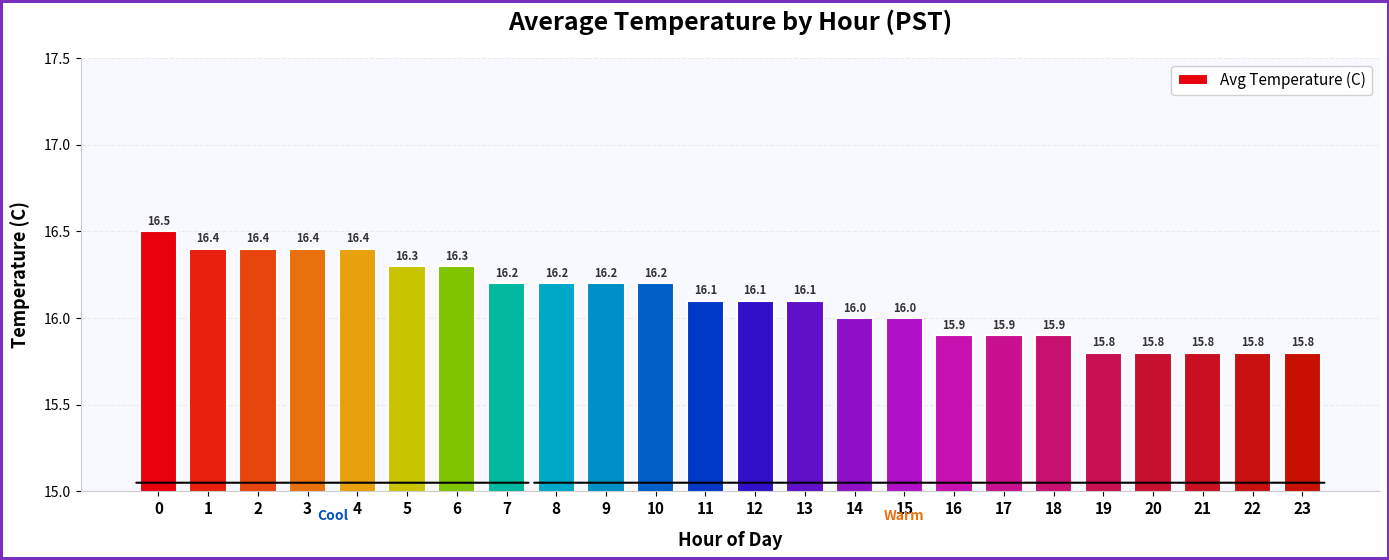

Count the values in the range 15 to 16.

10